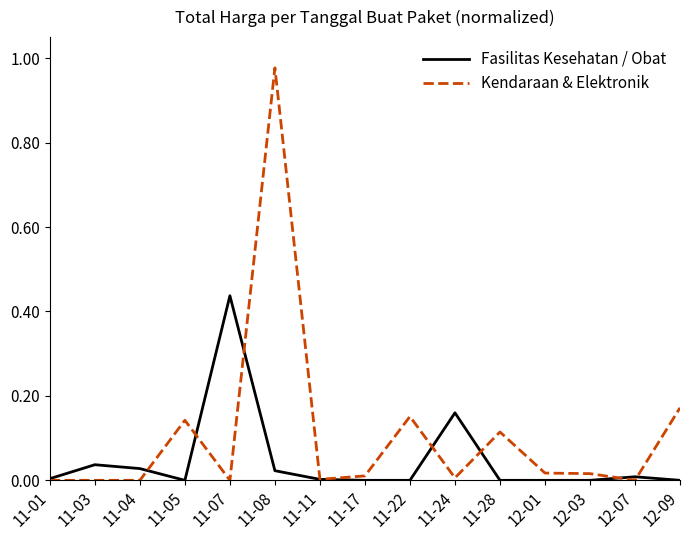

Rank the series at 11-24 from highest to lowest value.

Fasilitas Kesehatan / Obat, Kendaraan & Elektronik